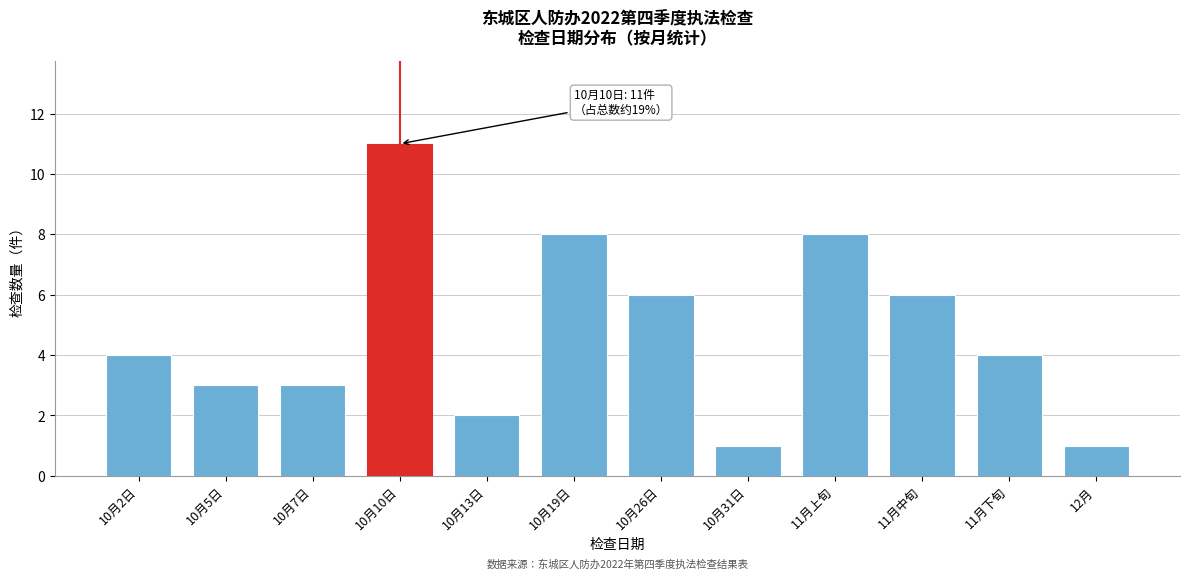

Reading right to left, what are all the values shown in this chart?

1	4	6	8	1	6	8	2	11	3	3	4